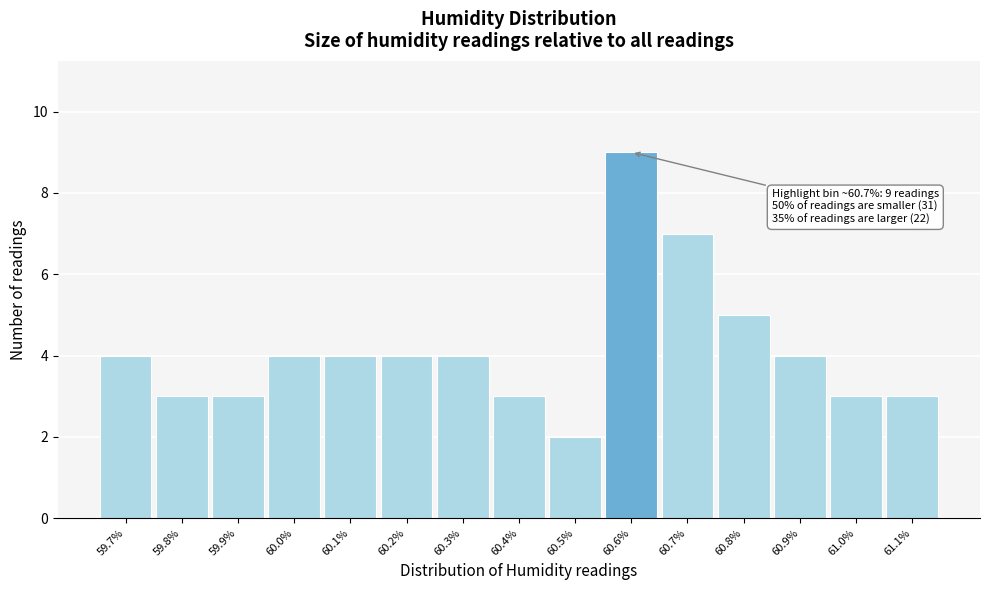

Reading left to right, transcribe all the data shown in this chart.

4	3	3	4	4	4	4	3	2	9	7	5	4	3	3